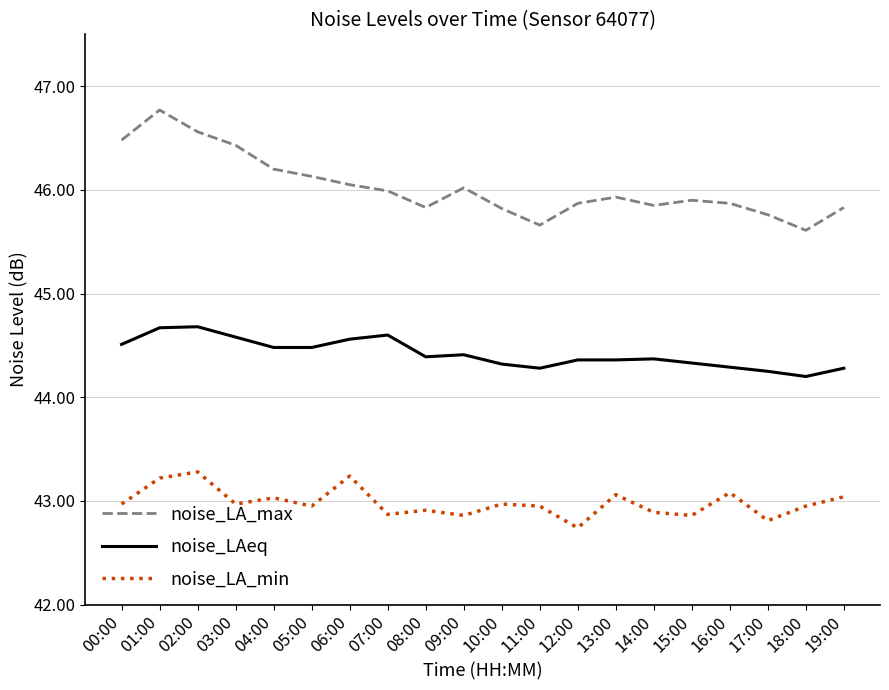

Is the value of noise_LA_min at 15:00 greater than the value of noise_LA_max at 08:00?

No